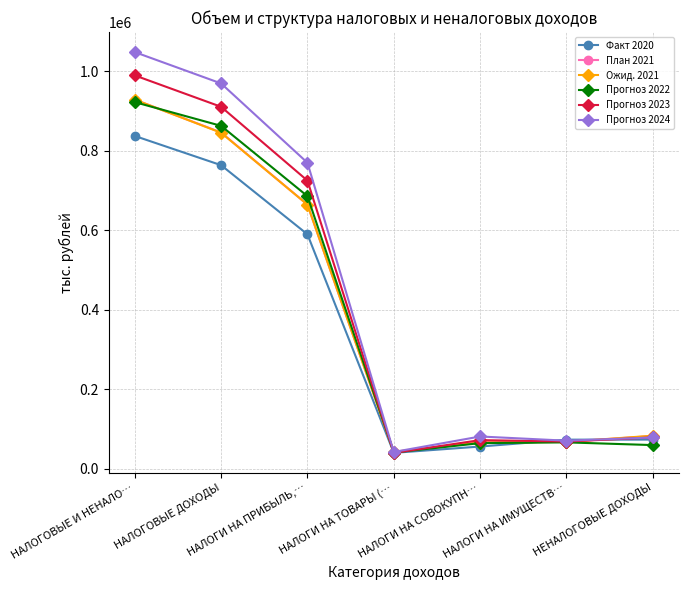

True or false: Прогноз 2023 has a value of 1364626 at НАЛОГОВЫЕ ДОХОДЫ.

False